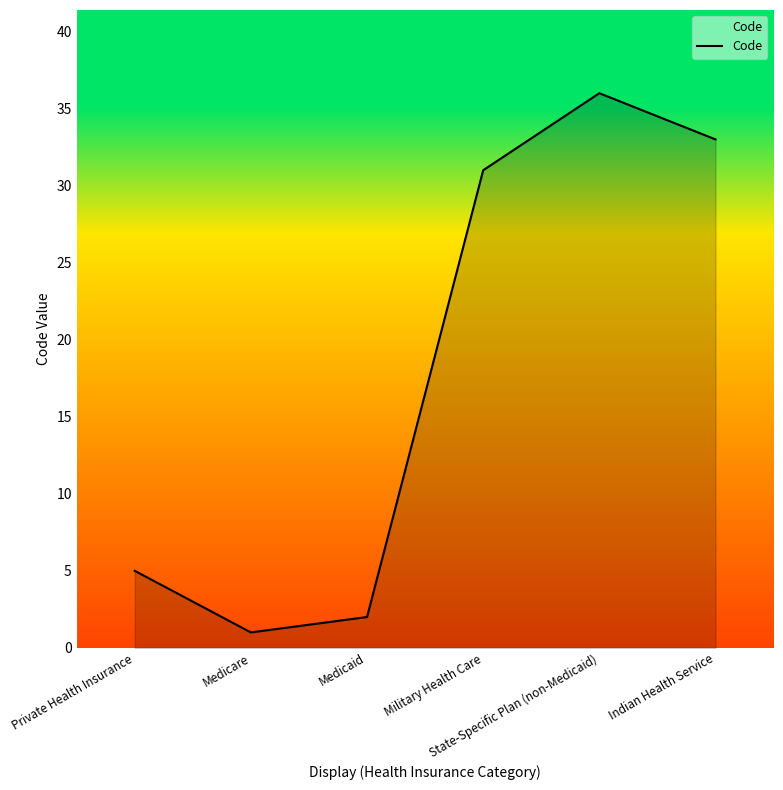

The value at State-Specific Plan (non-Medicaid) is 14. True or false?

False